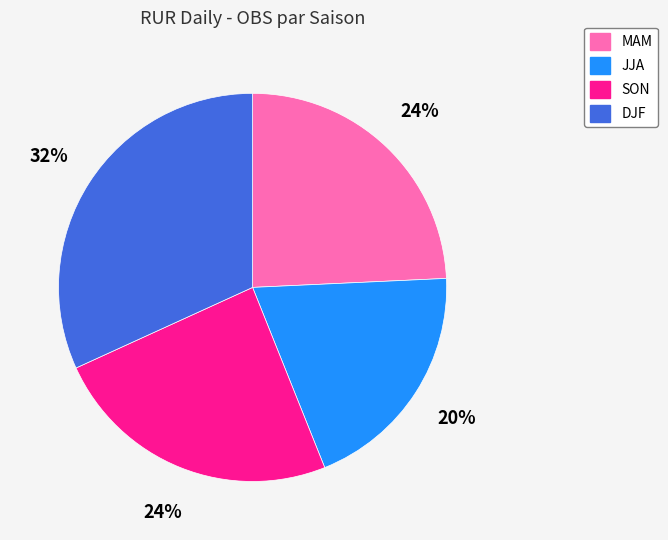

How many slices are in this pie chart?

4